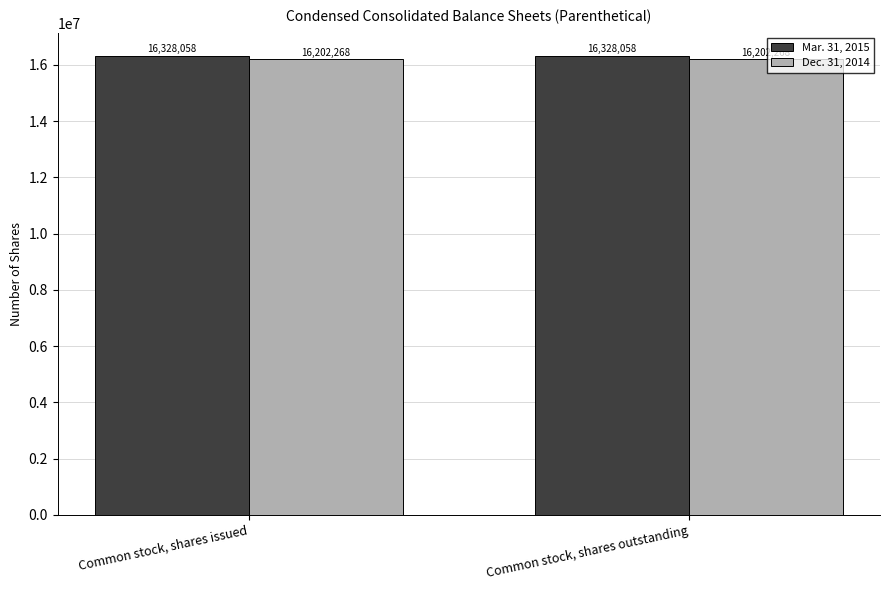

What is the sum of all Dec. 31, 2014 values?

32404536